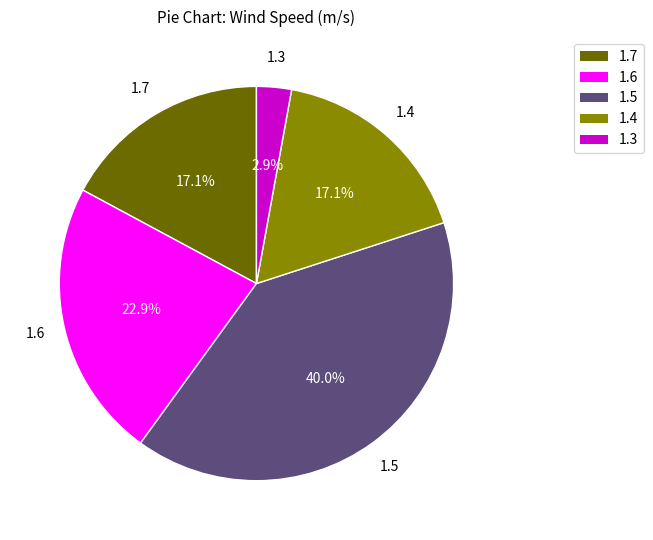

What is the largest slice in the pie chart?

1.5